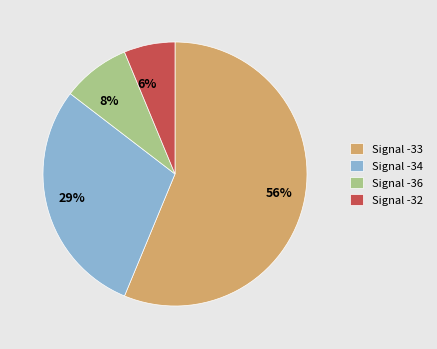

Which has a higher value, 56% or 6%?

56%